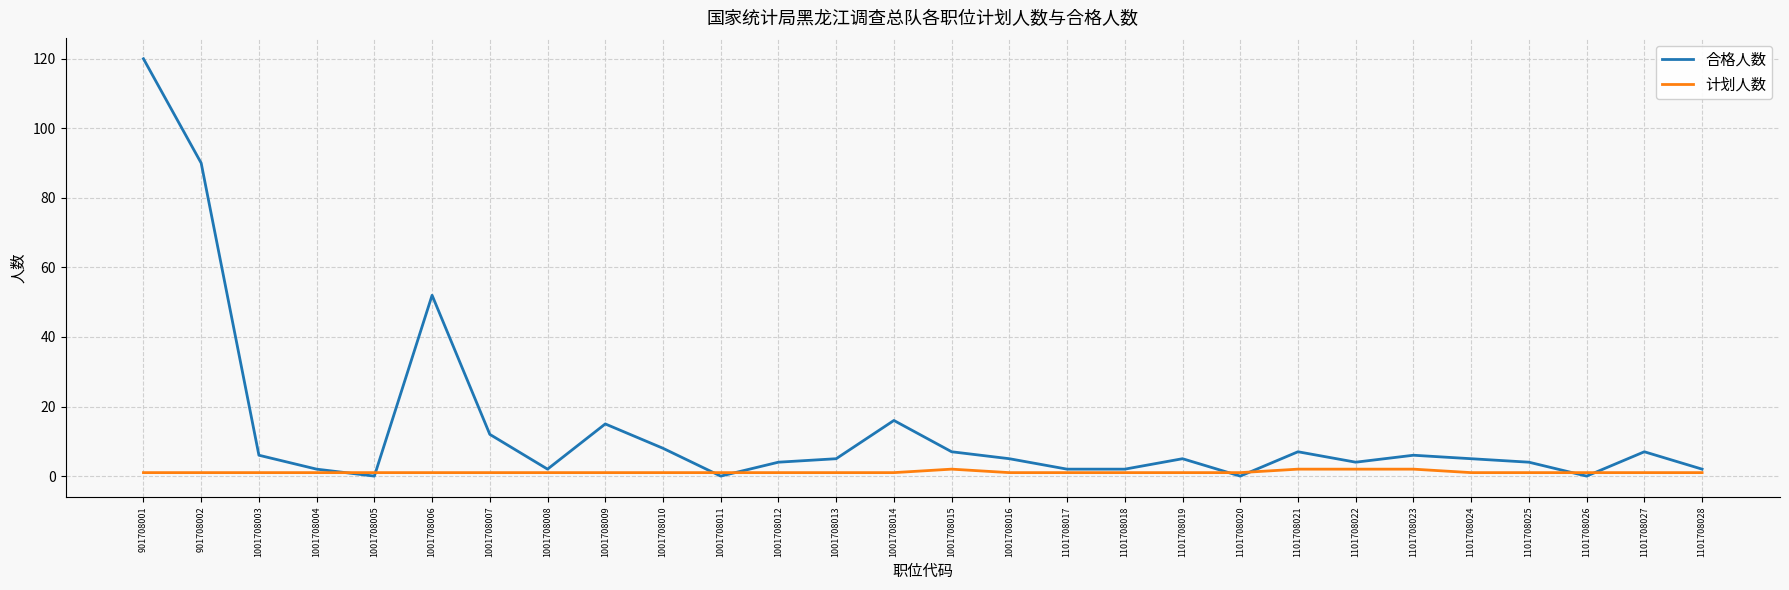

What is the difference between the second highest and second lowest values in the 合格人数 series?

90